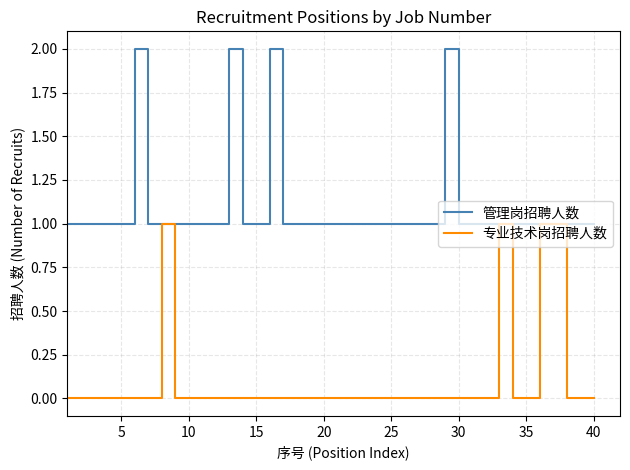

Rank the series by their maximum value, from lowest to highest.

专业技术岗招聘人数, 管理岗招聘人数